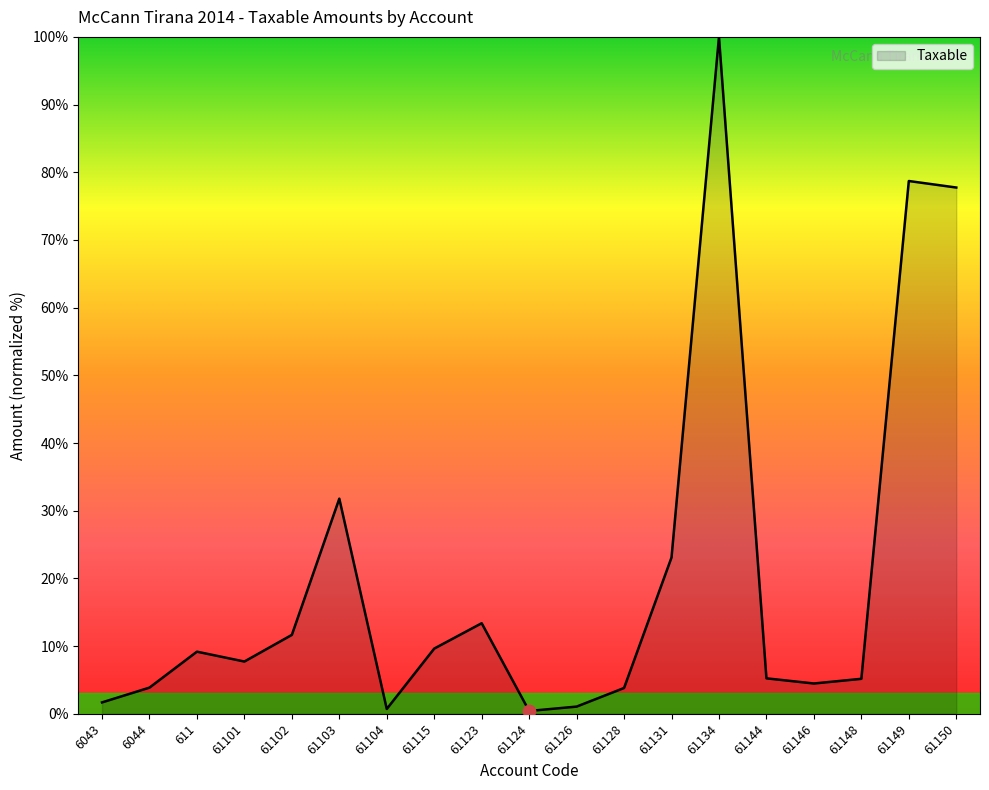

What is the change in value from 61102 to 61144?

-6.4